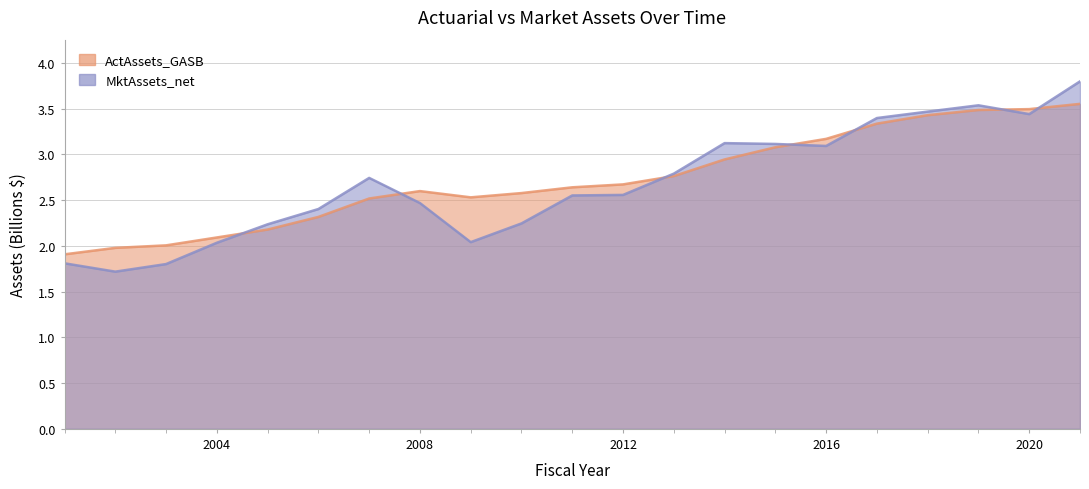

How many intersections are there between MktAssets_net and ActAssets_GASB?

7